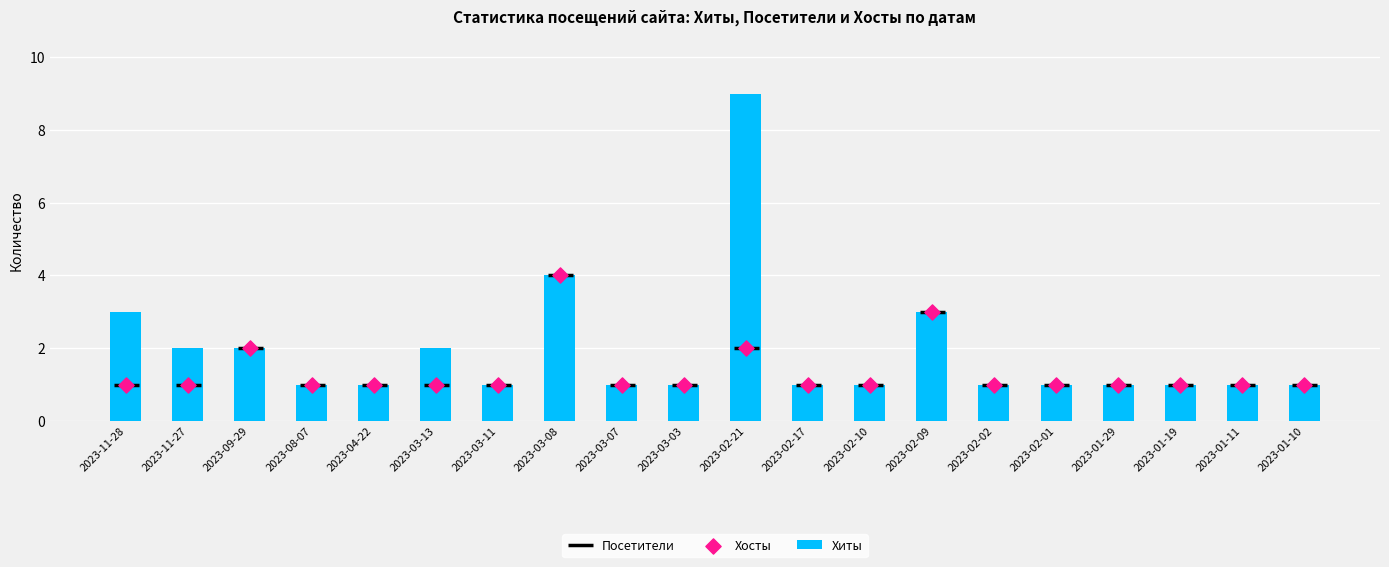

Which series reaches the minimum Y coordinate?

Посетители